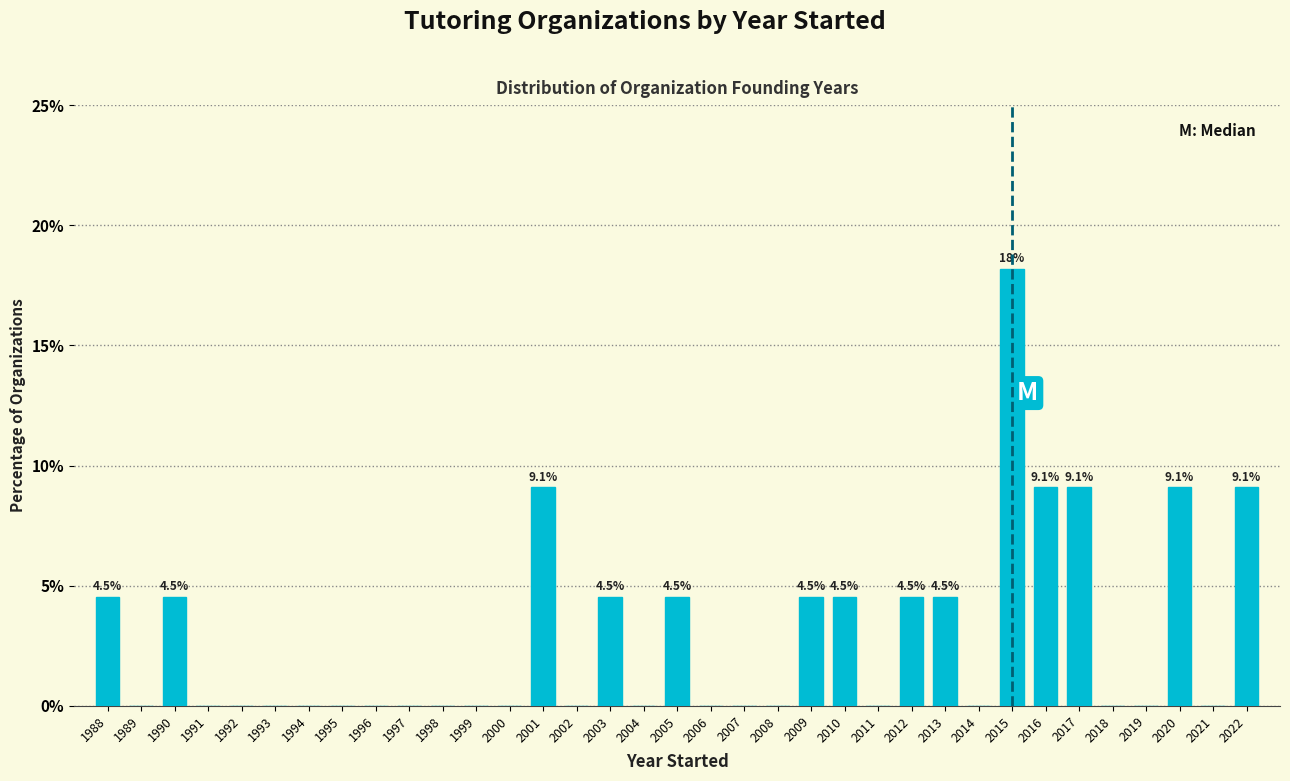

What is the sum of the values at 1990 and 2020?

13.6